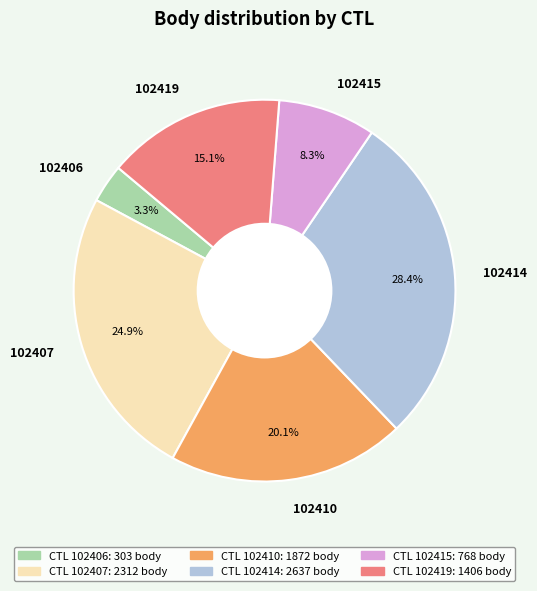

Is there any slice that represents more than half of the pie?

No